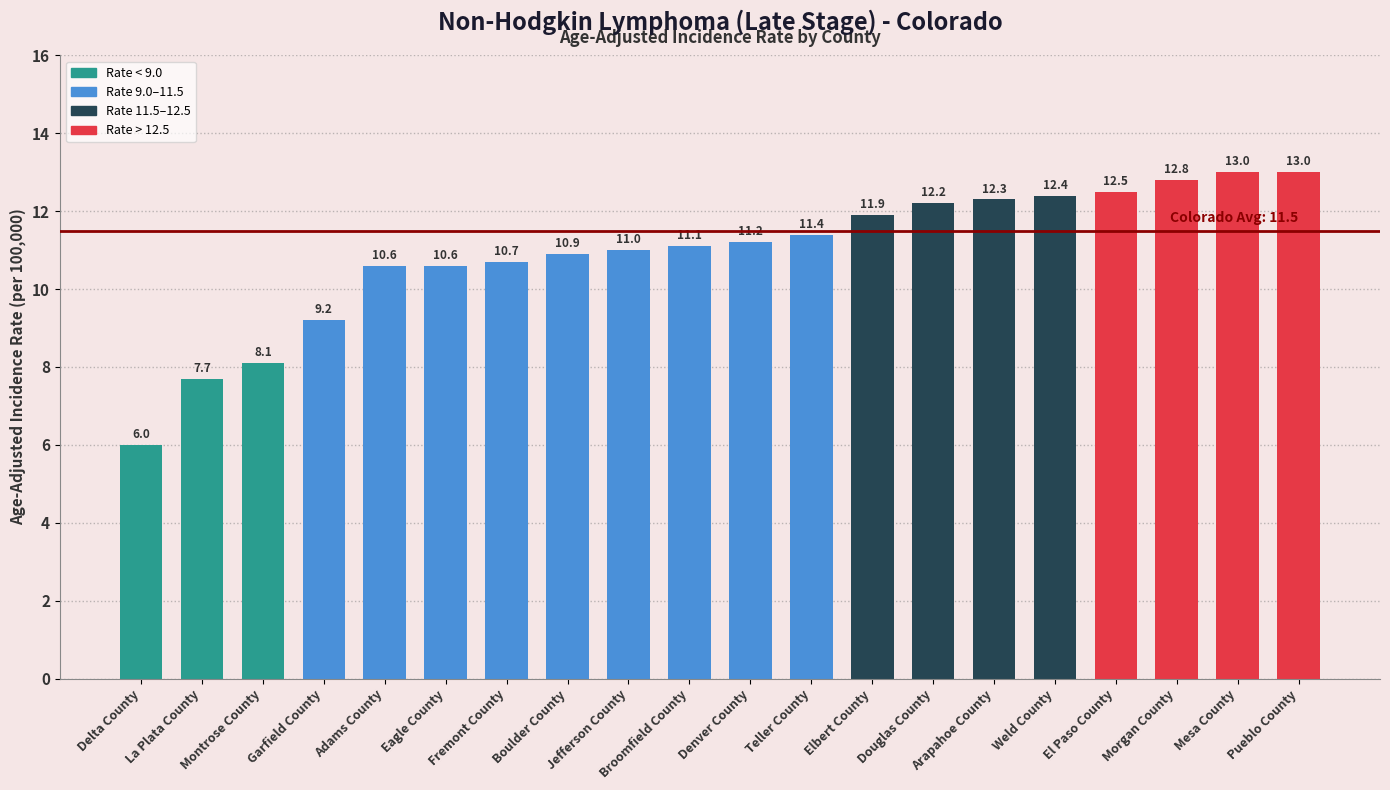

Reading left to right, transcribe all the data shown in this chart.

Delta County=6.0	La Plata County=7.7	Montrose County=8.1	Garfield County=9.2	Adams County=10.6	Eagle County=10.6	Fremont County=10.7	Boulder County=10.9	Jefferson County=11.0	Broomfield County=11.1	Denver County=11.2	Teller County=11.4	Elbert County=11.9	Douglas County=12.2	Arapahoe County=12.3	Weld County=12.4	El Paso County=12.5	Morgan County=12.8	Mesa County=13.0	Pueblo County=13.0